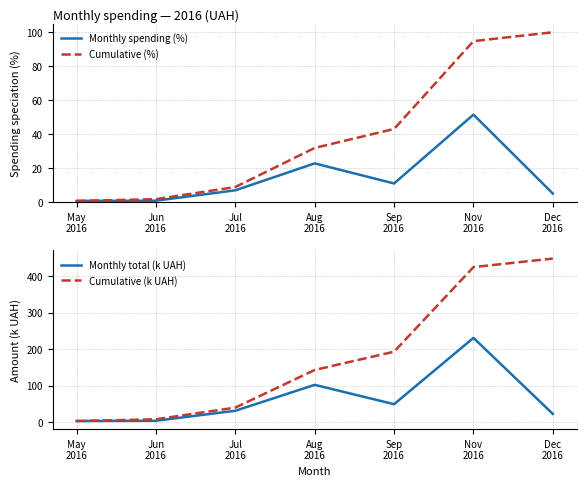

Reading right to left, list all the values displayed in this chart.

Monthly spending (%): 5.2	51.6	11.2	23.0	7.1	1.0	0.9
Cumulative (%): 100.0	94.8	43.2	32.0	9.1	1.9	0.9
Monthly total (k UAH): 23.3	230.8	49.9	102.7	31.9	4.6	4.0
Cumulative (k UAH): 447.3	424.0	193.2	143.3	40.6	8.6	4.0